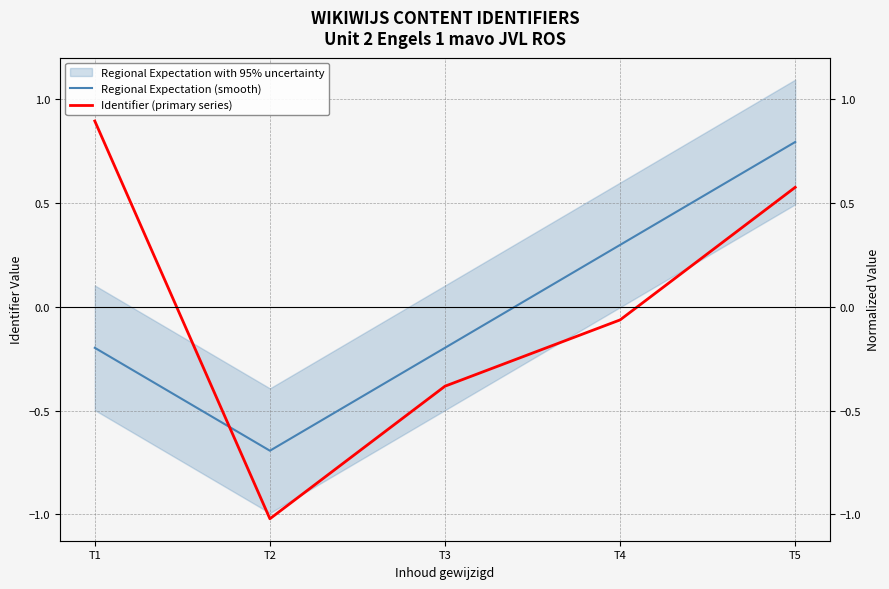

At which category does the chart reach its minimum across all series?

T2